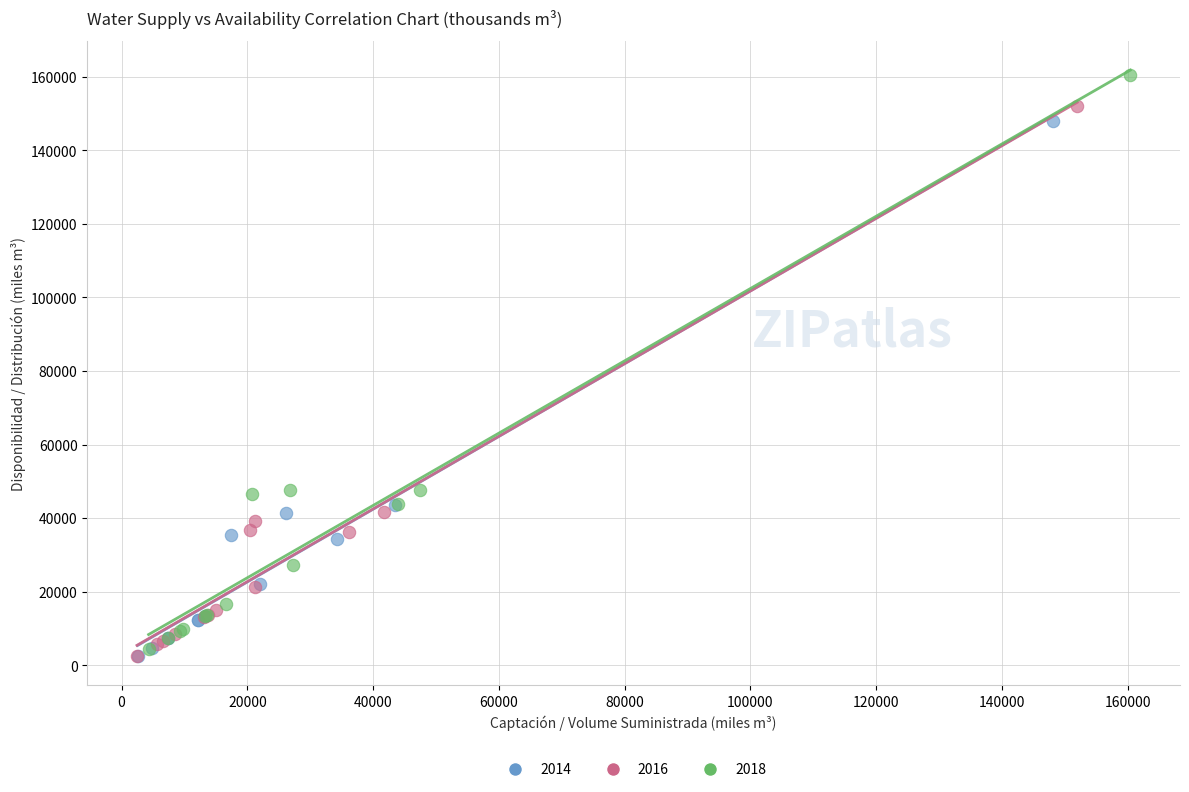

Which series has the largest Y range (max minus min)?

2018